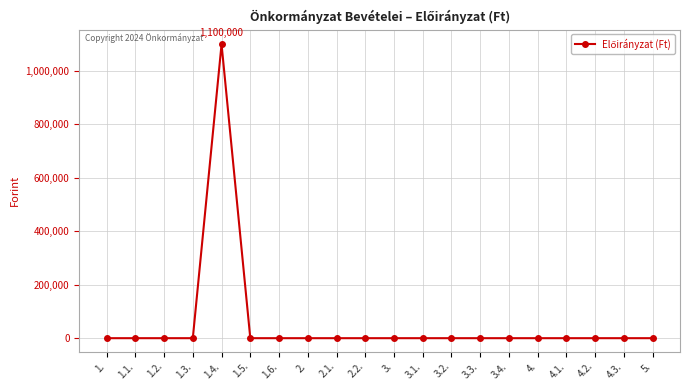

Count the number of categories in the chart.

20